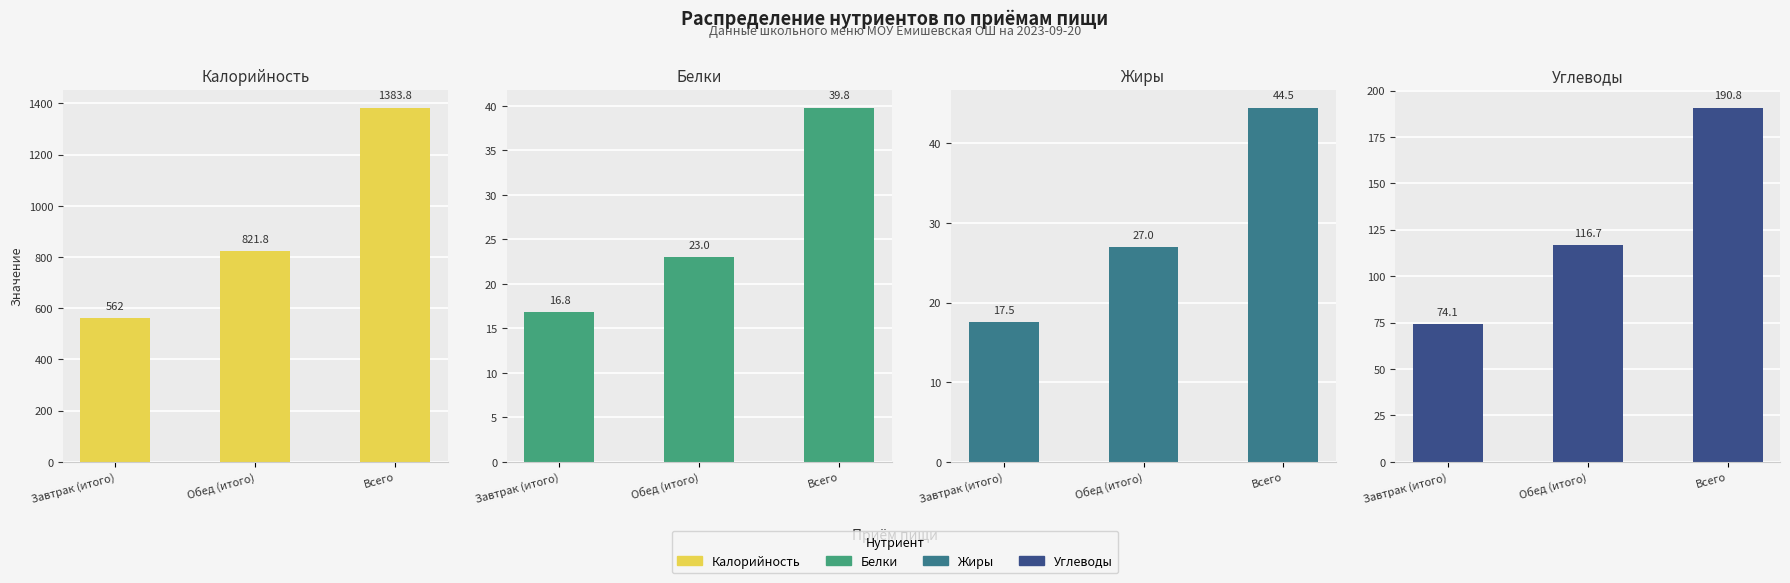

What is the difference between the Углеводы values at Обед (итого) and Всего?

74.1